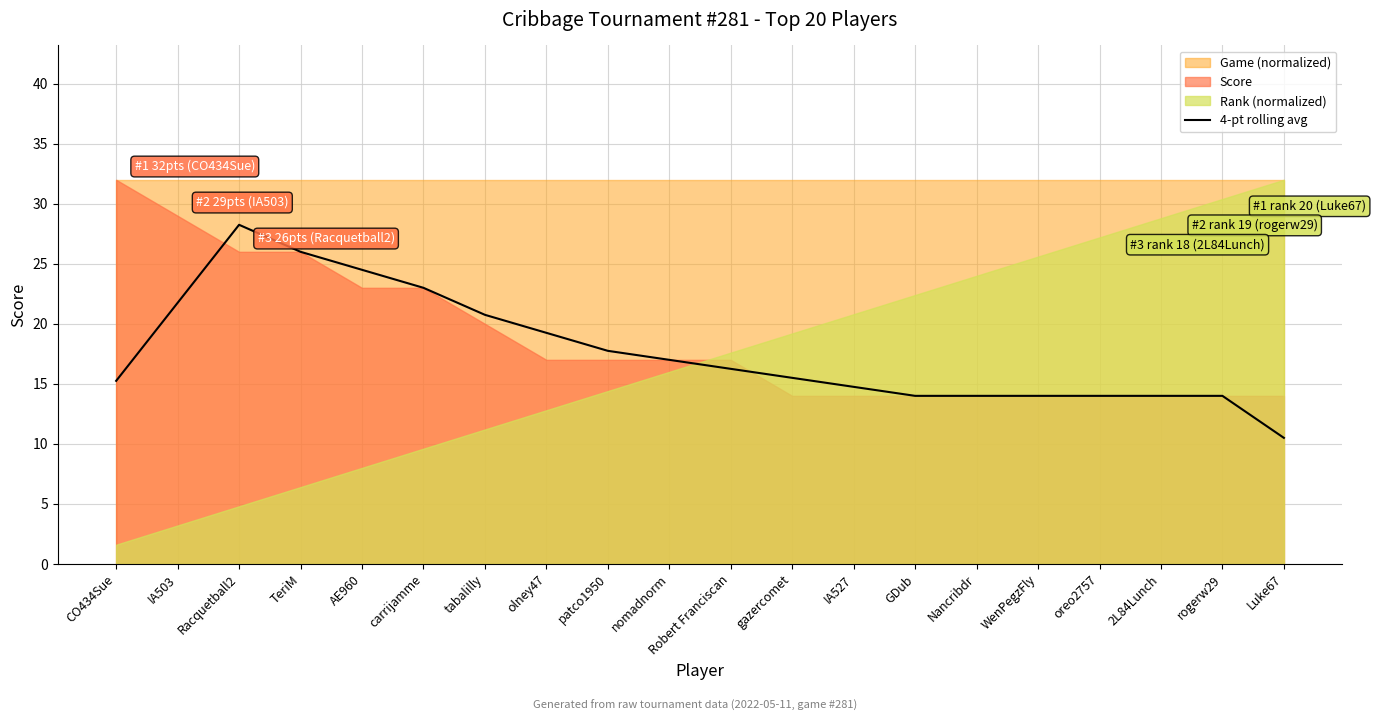

True or false: 4-pt rolling avg has a value of 16.2 at Robert Franciscan.

True